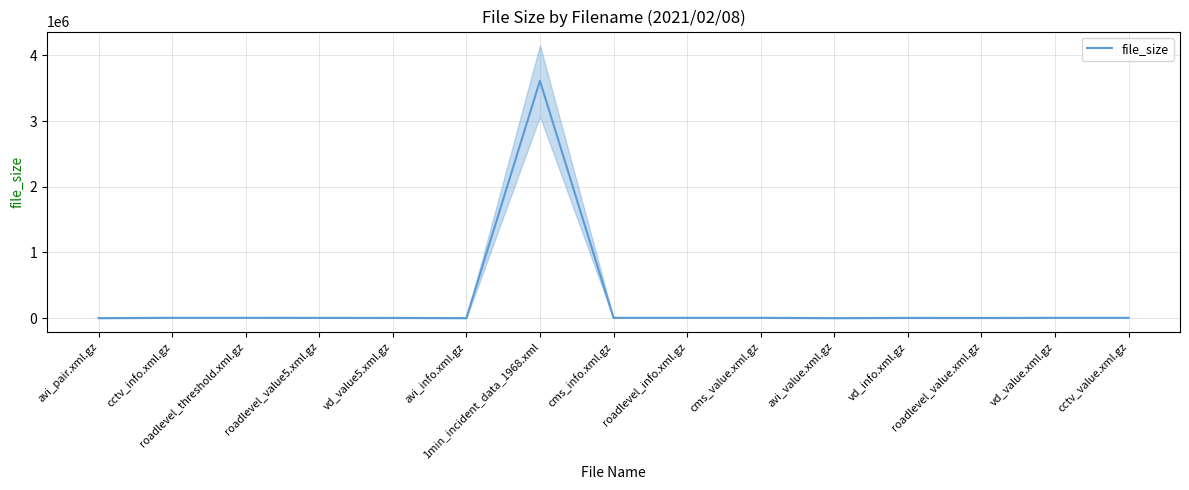

Which label corresponds to the smallest value in the chart?

avi_pair.xml.gz